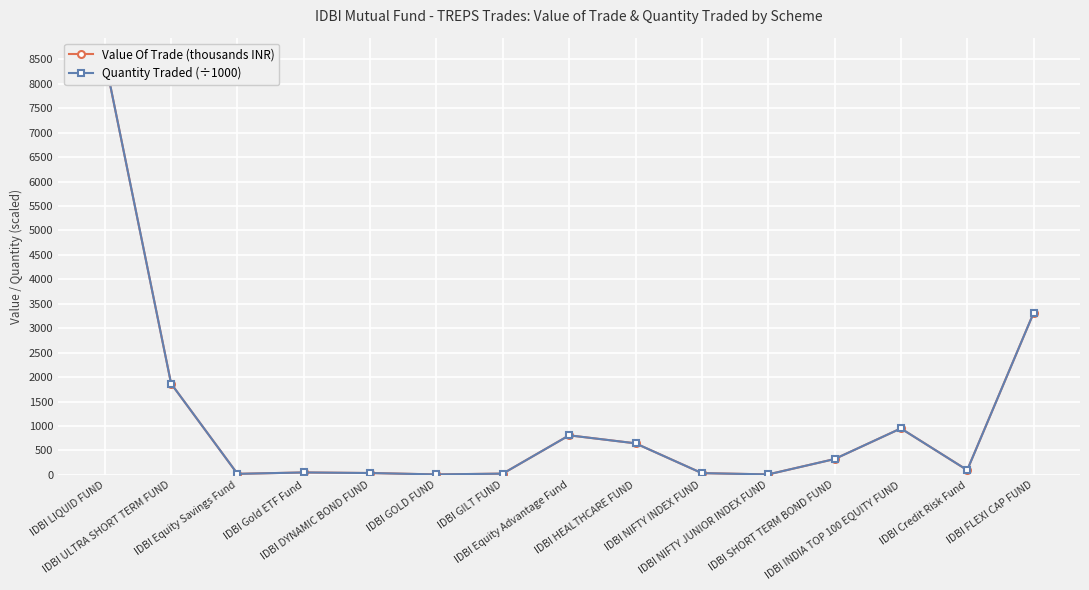

What is the label of the 11th point from the right?

IDBI DYNAMIC BOND FUND